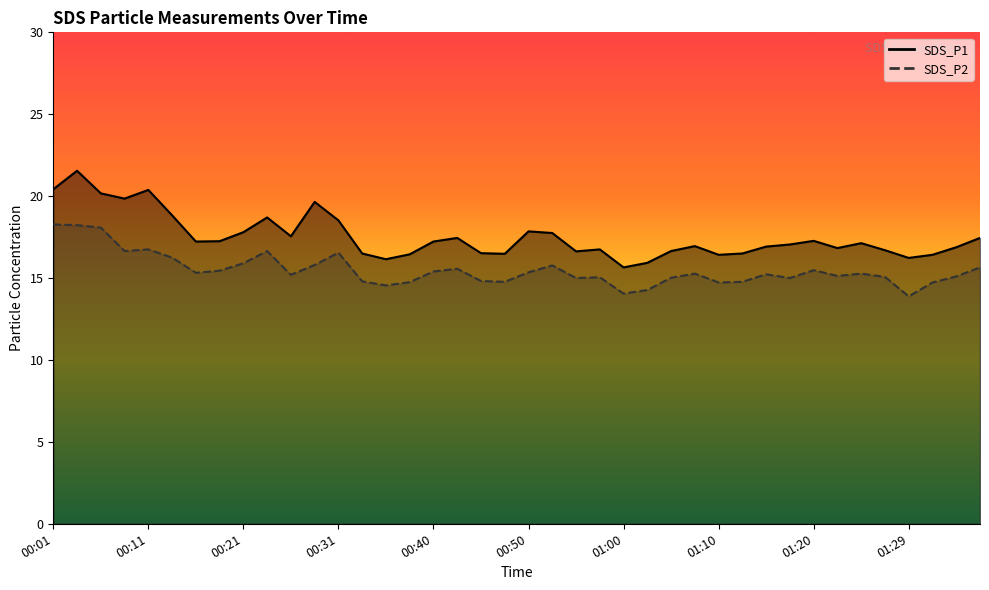

Reading left to right, transcribe all the data shown in this chart.

SDS_P1: 00:01=20.4	00:04=21.6	00:06=20.2	00:09=19.9	00:11=20.4	00:14=18.8	00:16=17.2	00:19=17.2	00:21=17.8	00:23=18.7	00:26=17.6	00:28=19.6	00:31=18.5	00:33=16.5	00:36=16.1	00:38=16.4	00:40=17.2	00:43=17.4	00:45=16.5	00:48=16.5	00:50=17.9	00:53=17.8	00:55=16.6	00:58=16.8	01:00=15.7	01:02=15.9	01:05=16.6	01:07=16.9	01:10=16.4	01:12=16.5	01:15=16.9	01:17=17.1	01:20=17.3	01:22=16.8	01:24=17.1	01:27=16.7	01:29=16.2	01:32=16.4	01:34=16.9	01:37=17.4
SDS_P2: 00:01=18.3	00:04=18.2	00:06=18.1	00:09=16.6	00:11=16.8	00:14=16.2	00:16=15.3	00:19=15.4	00:21=15.9	00:23=16.6	00:26=15.2	00:28=15.8	00:31=16.6	00:33=14.8	00:36=14.6	00:38=14.8	00:40=15.4	00:43=15.6	00:45=14.8	00:48=14.8	00:50=15.3	00:53=15.8	00:55=15.0	00:58=15.1	01:00=14.1	01:02=14.3	01:05=15.0	01:07=15.3	01:10=14.7	01:12=14.8	01:15=15.2	01:17=15.0	01:20=15.5	01:22=15.1	01:24=15.3	01:27=15.1	01:29=13.9	01:32=14.7	01:34=15.1	01:37=15.7